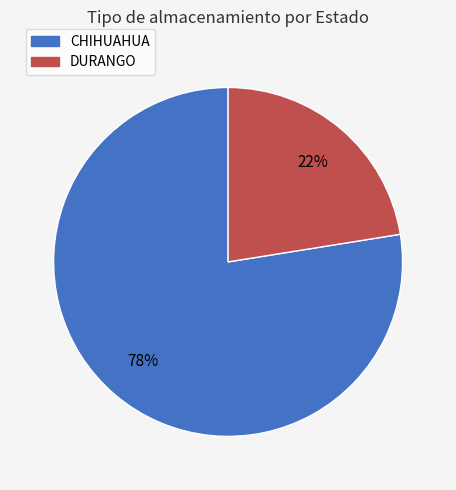

Which category has the smallest portion of the pie?

DURANGO